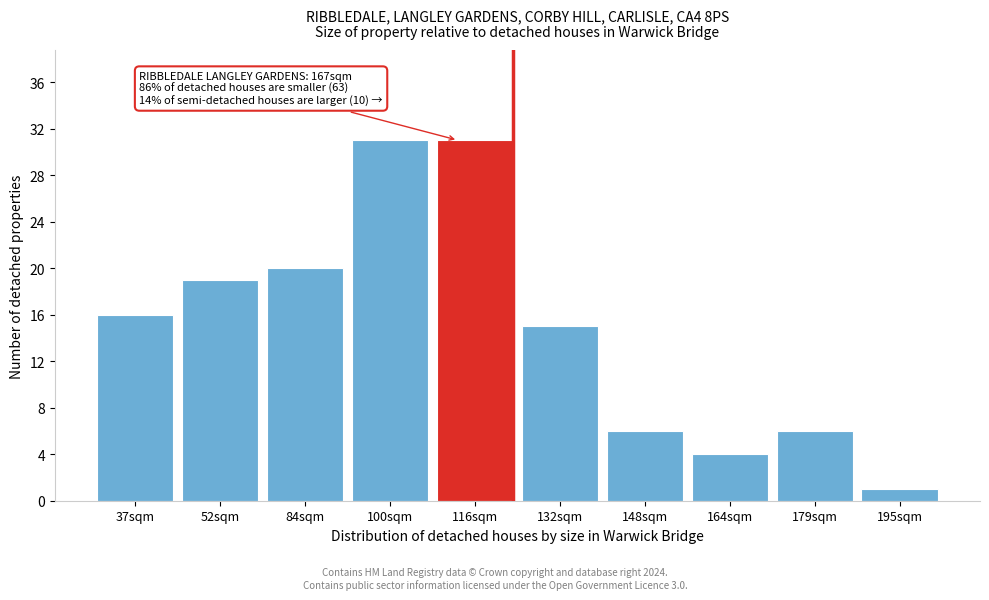

Reading left to right, extract all data points from this chart.

16	19	20	31	31	15	6	4	6	1